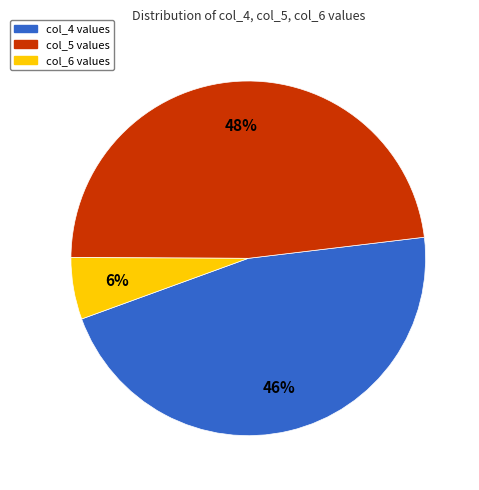

What percentage is the col_4 slice, to the nearest percent?

46%